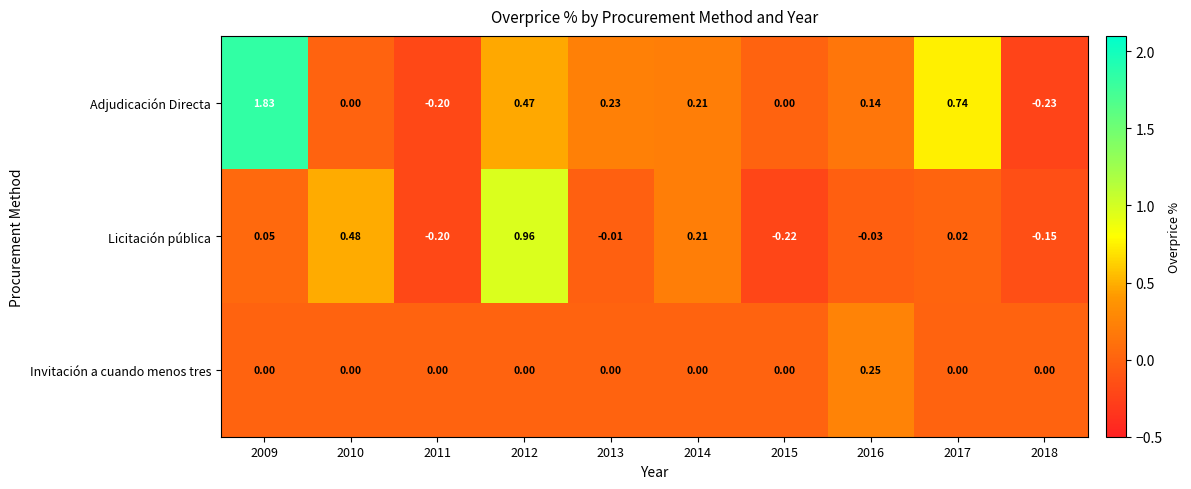

List the series in order of their overall mean, highest first.

Adjudicación Directa, Licitación pública, Invitación a cuando menos tres